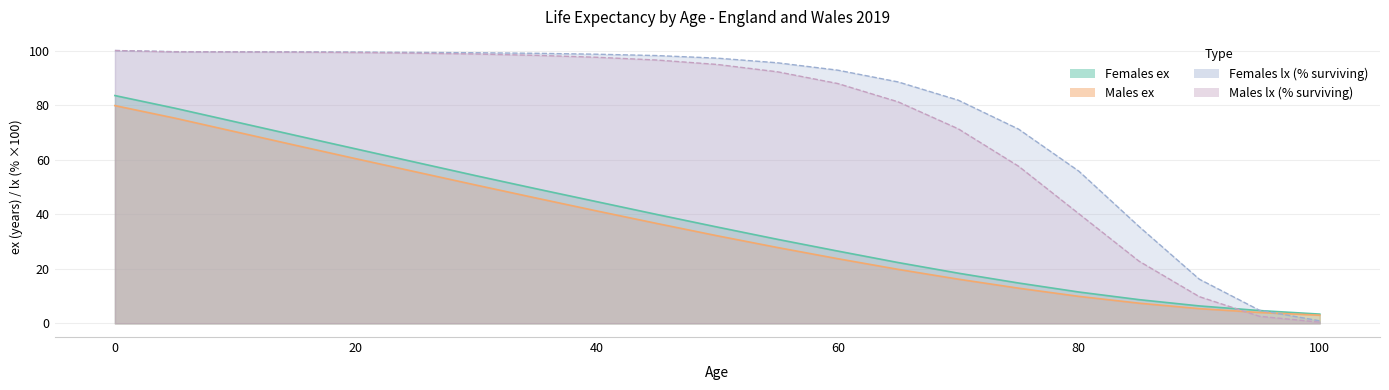

Rank the series at 40 from highest to lowest value.

Females lx, Males lx, Females ex, Males ex